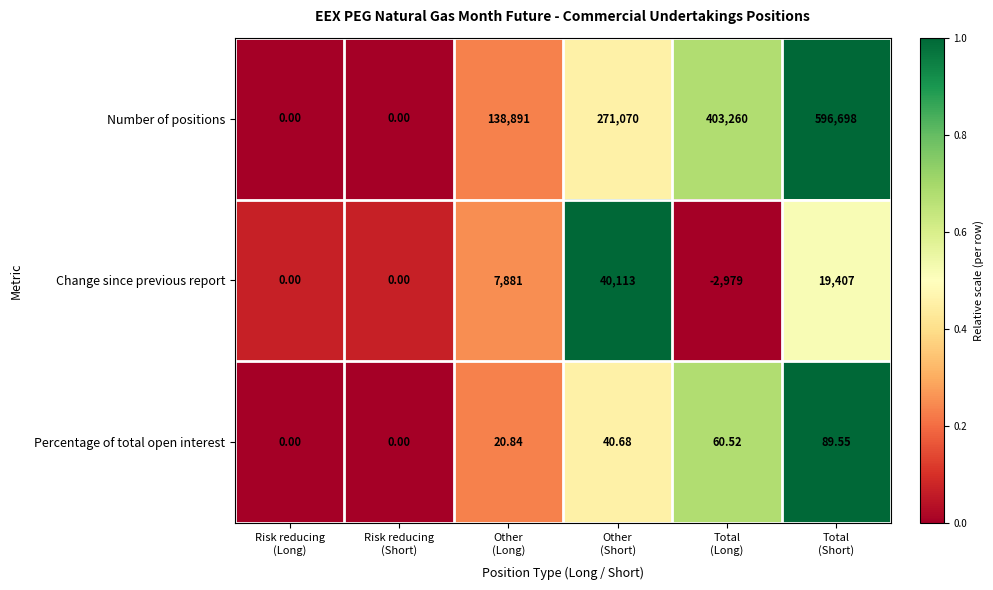

Which series has the largest total across all categories?

Number of positions